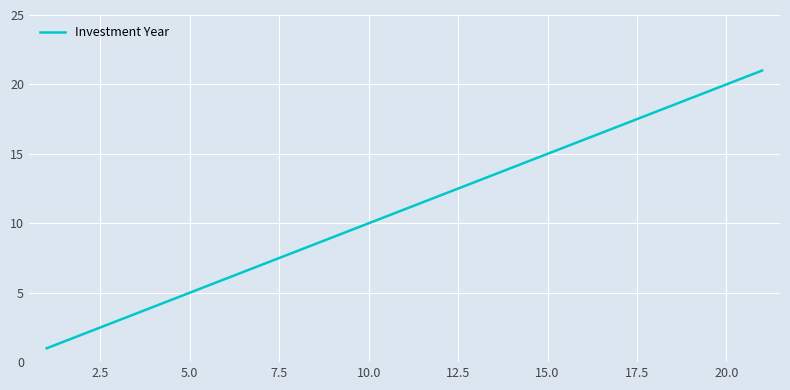

Is this an area chart (filled region under the line)?

No